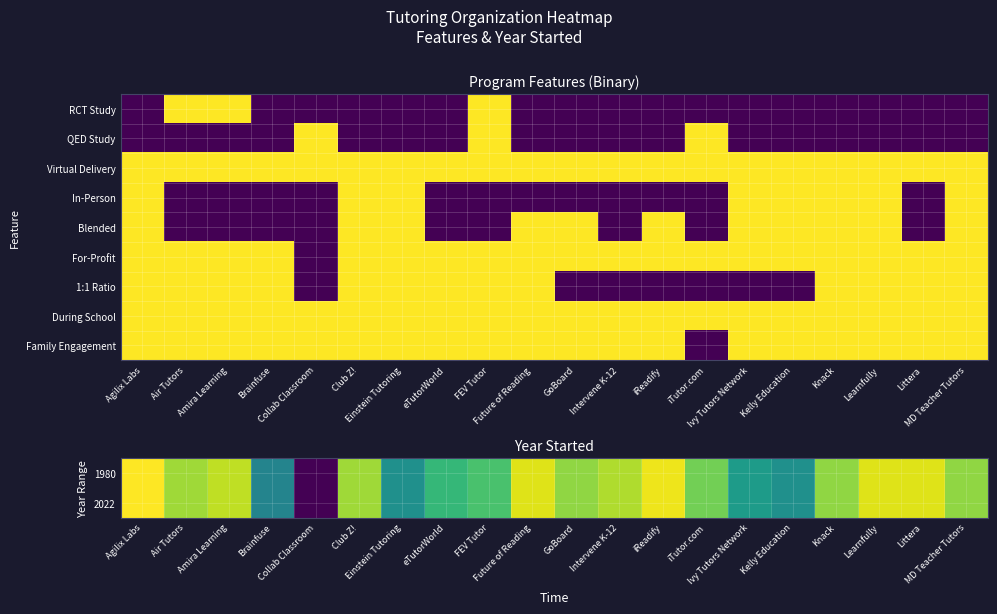

What is the difference between the second highest and minimum values in the In-Person series?

1.0